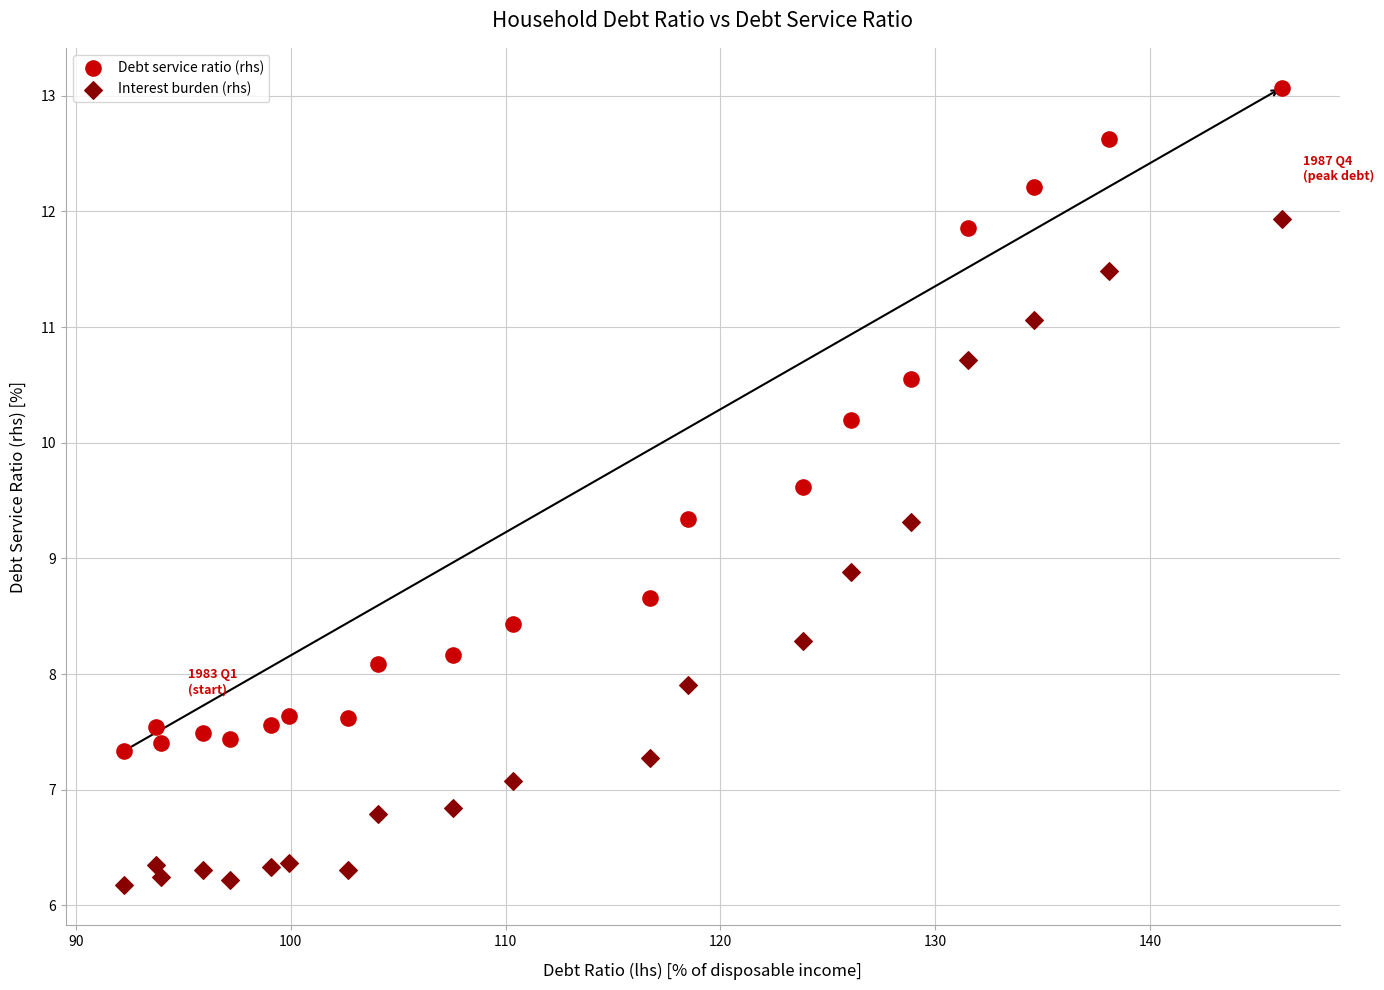

In the Interest burden (rhs) series, what Y value is closest to 9?

8.9